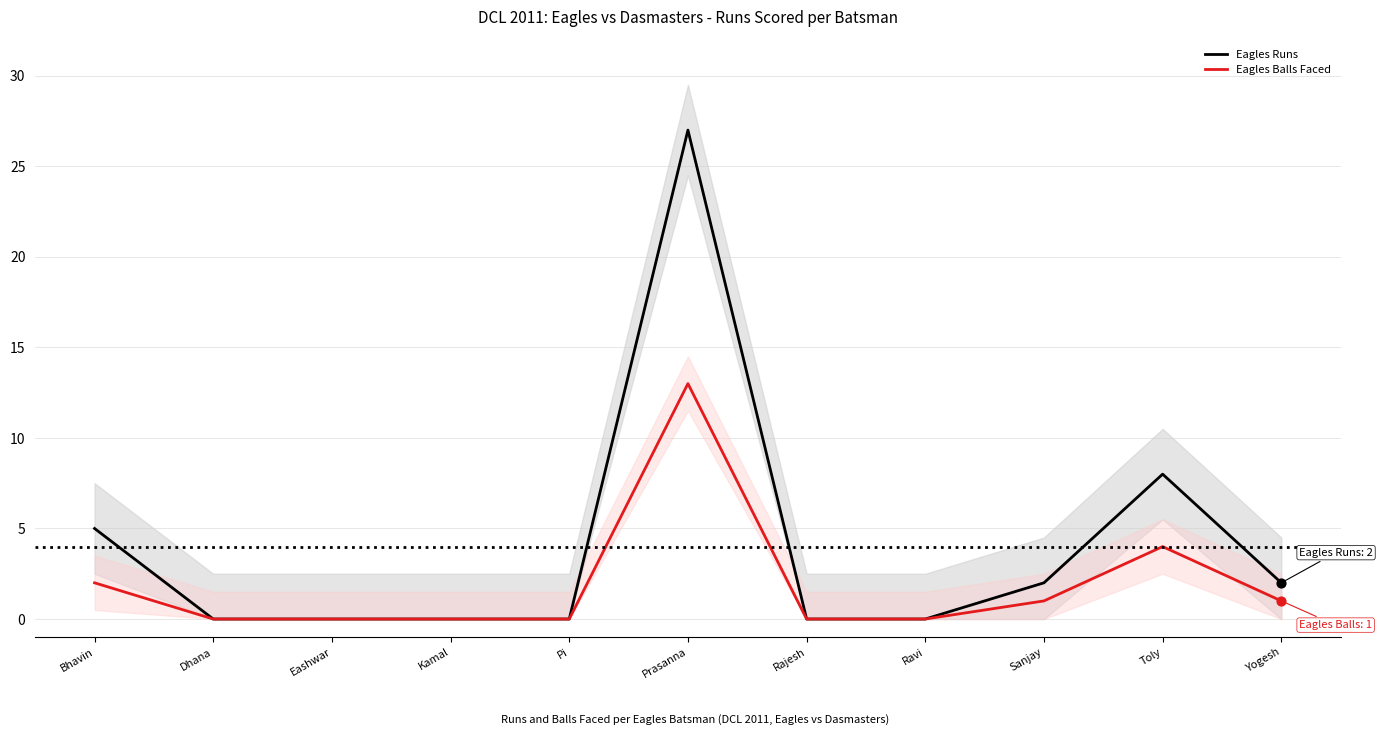

Which series has the largest total across all categories?

Eagles Runs